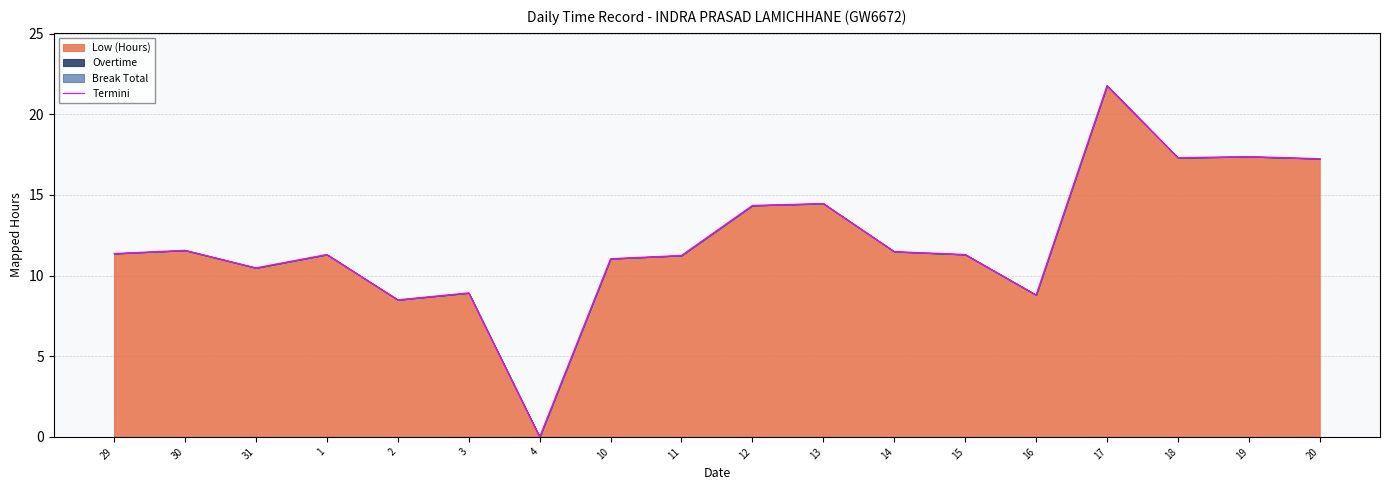

Reading right to left, transcribe all the data shown in this chart.

17.2	17.4	17.3	21.8	8.8	11.3	11.5	14.5	14.3	11.2	11.1	0.0	8.9	8.5	11.3	10.5	11.6	11.4